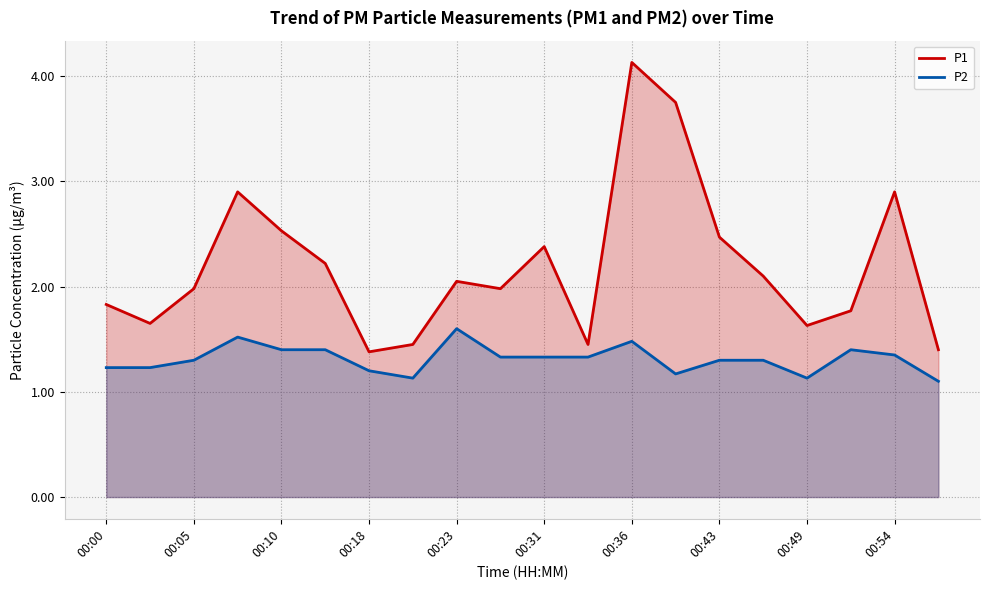

Rank the series by their maximum value, from highest to lowest.

P1, P2